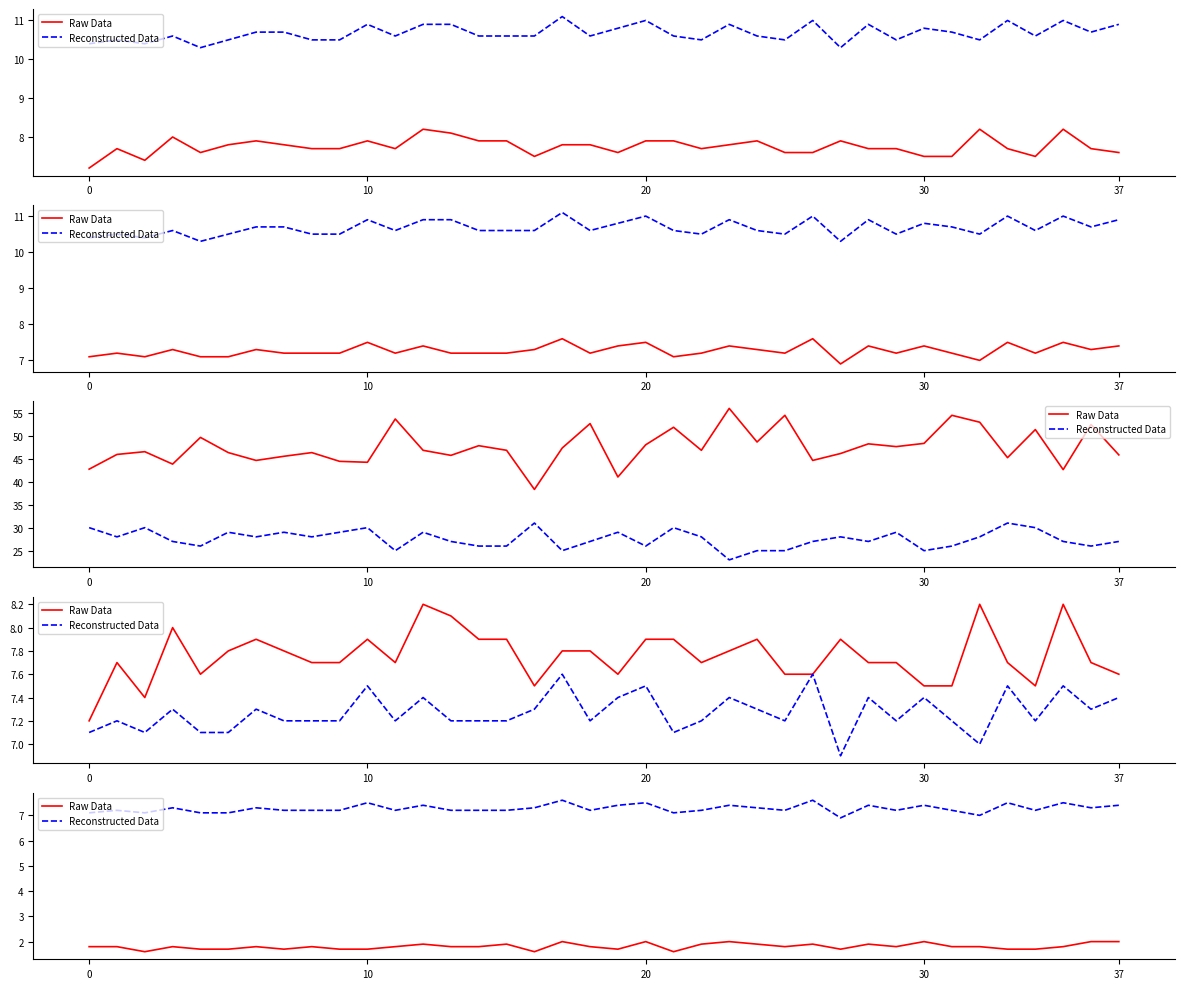

What is the value of the Raw Data point at the 22nd from the left?

1.6